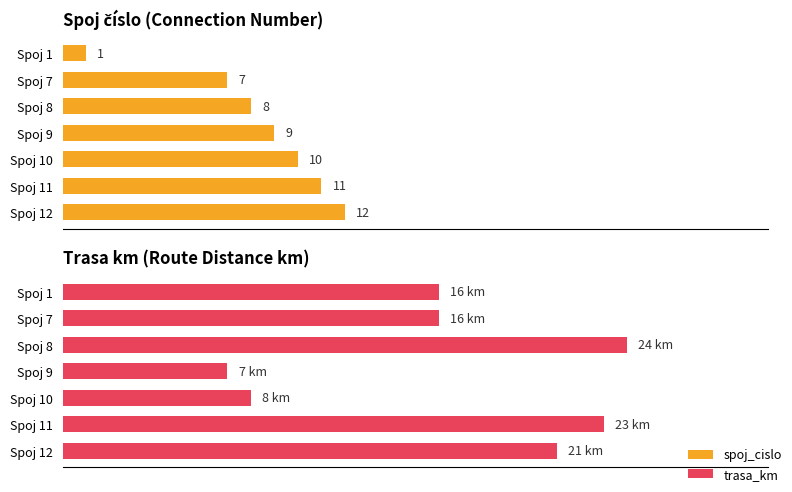

What is the difference between the second highest and minimum values in the spoj_cislo series?

10